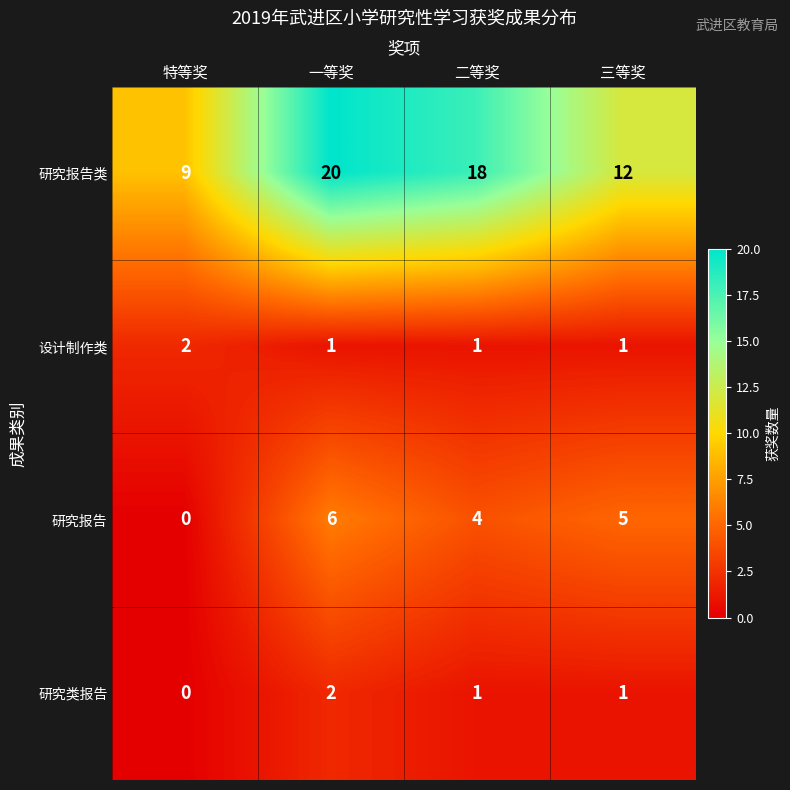

Where does the 研究类报告 series first go above 1?

一等奖